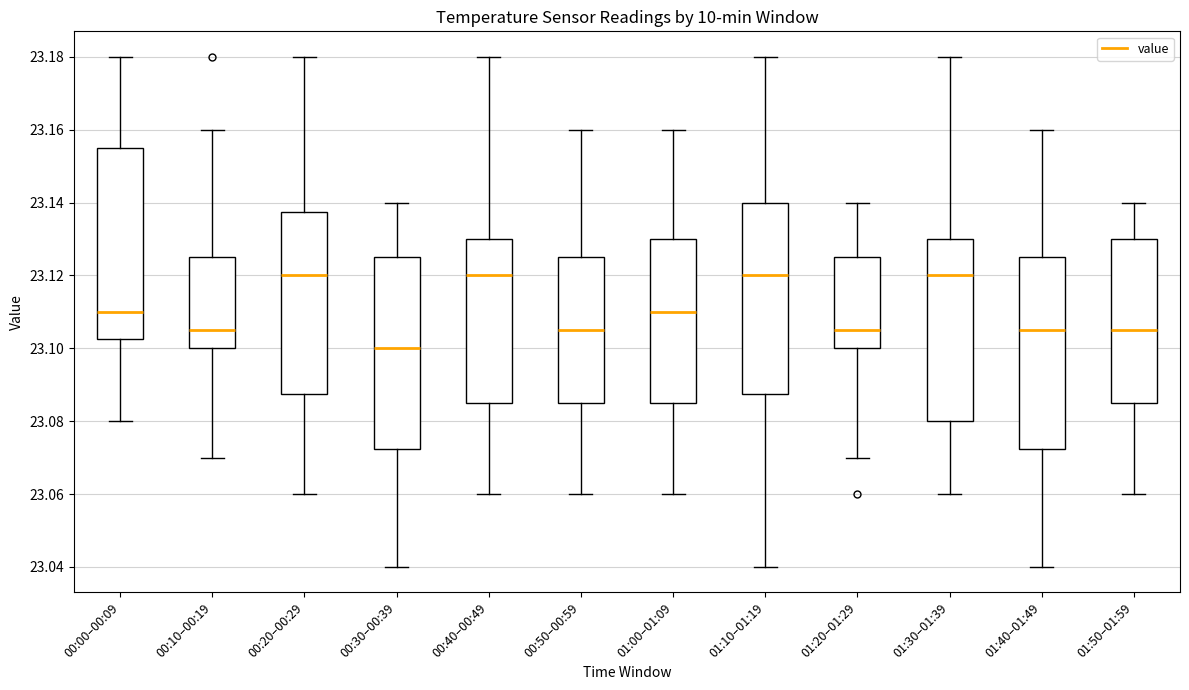

Which box has the lowest median line?

00:30–00:39